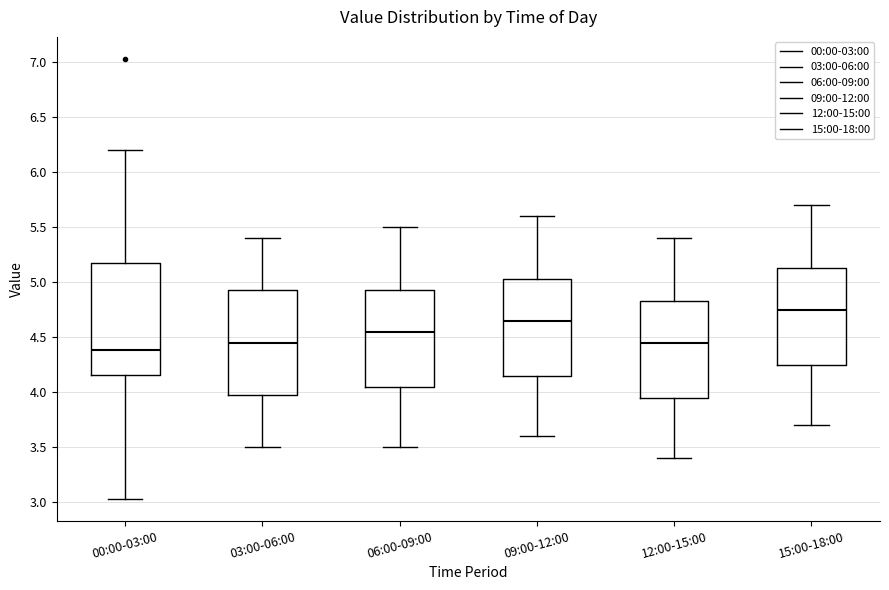

Comparing the boxes themselves (not the whiskers), which one is the tallest?

00:00-03:00